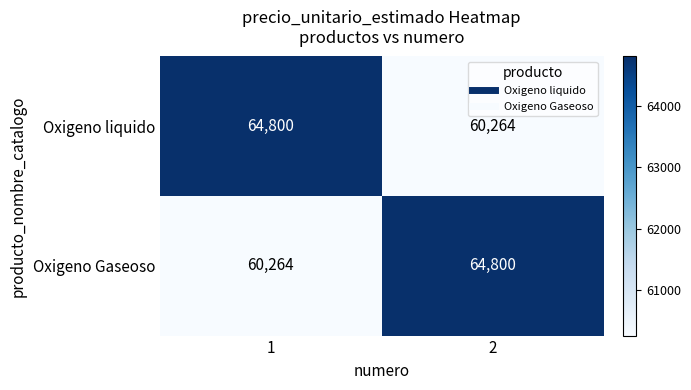

At 1, list the series in order from largest to smallest.

Oxigeno liquido, Oxigeno Gaseoso